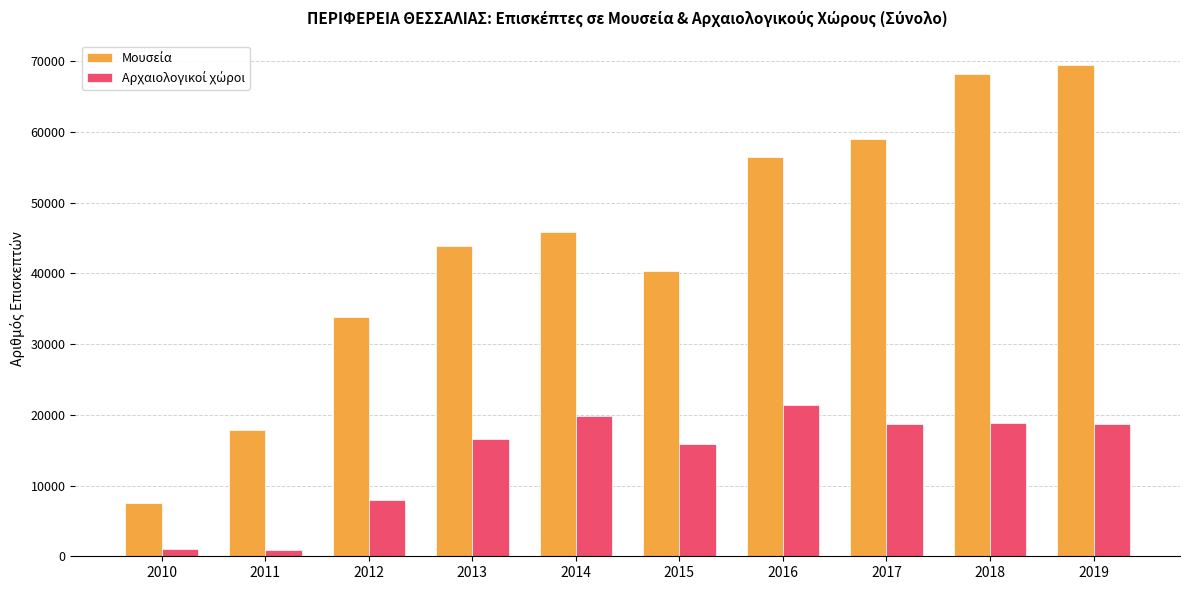

What is the maximum value shown in the chart?

69460